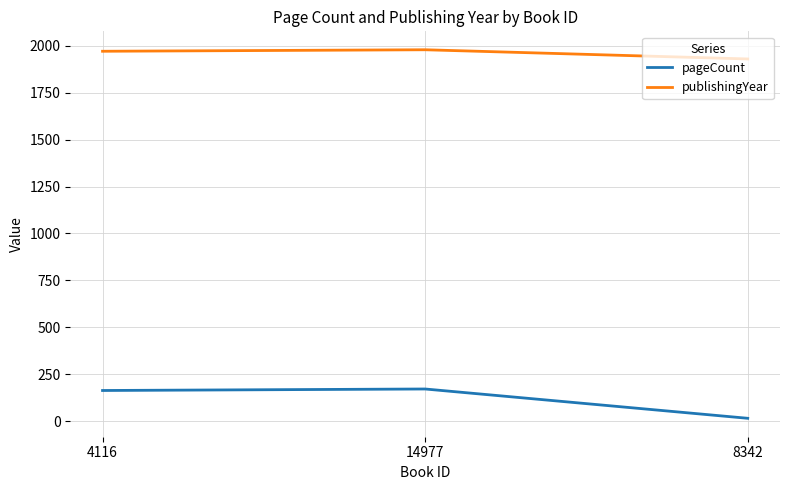

What is the total value across all series at 14977?

2150